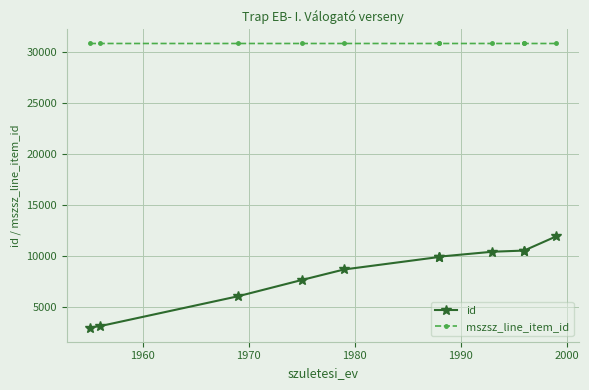

Is the value of id at 7 greater than the value of mszsz_line_item_id at 1950?

No